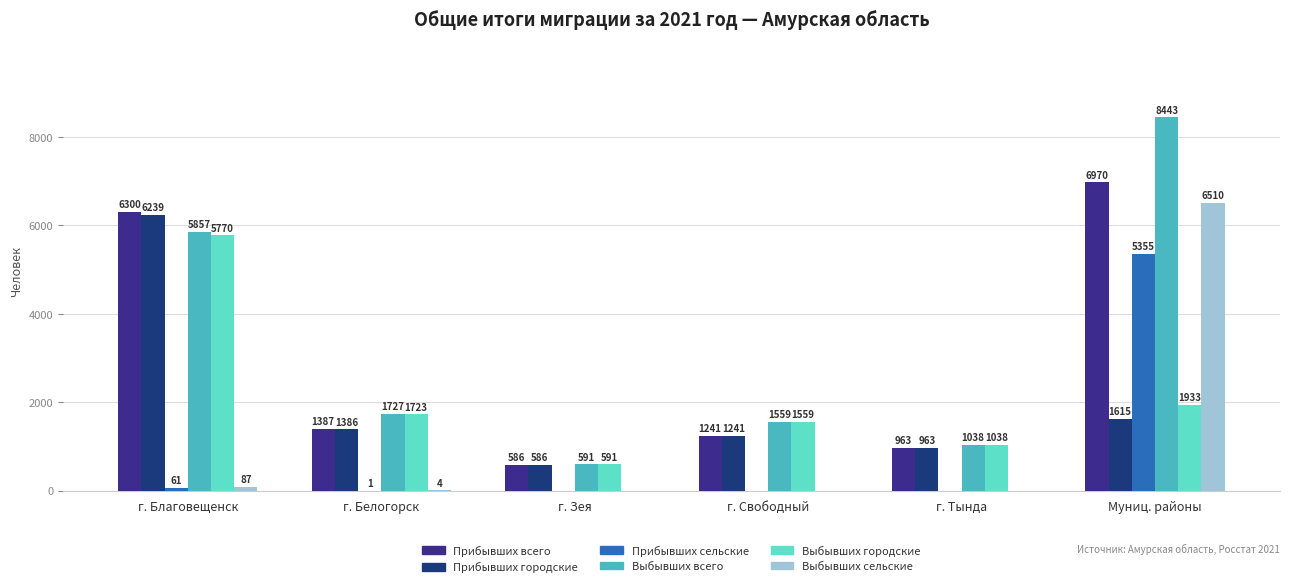

Which category has the highest value across all series?

Муниц. районы